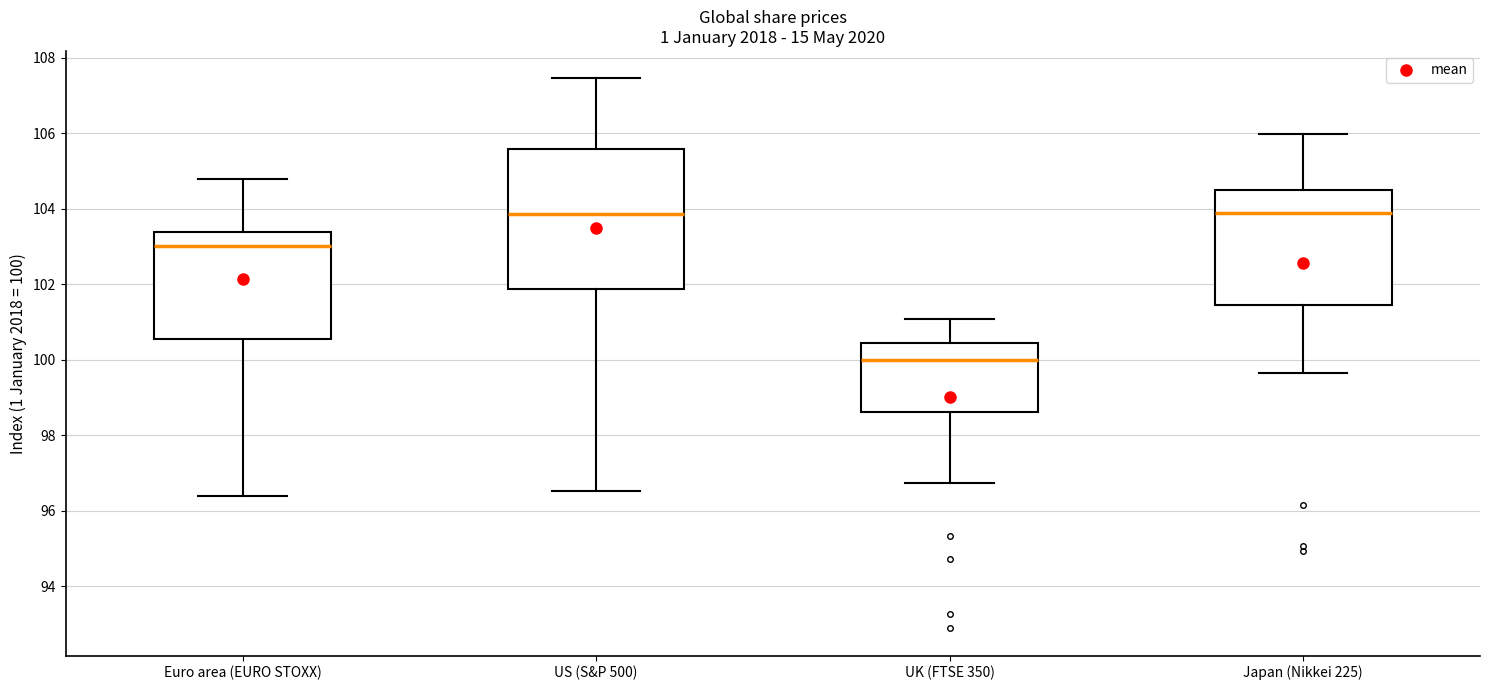

Reading left to right, read every box against the y-axis: the position of its median line, the range the box covers, and the ends of its whiskers. The values are not printed on the chart, so give them approximately, as read against the axis.

Euro area (EURO STOXX): median 103.0, box 100.6 to 103.4, whiskers 96.4 to 104.8
US (S&P 500): median 103.8, box 101.8 to 105.6, whiskers 96.6 to 107.4
UK (FTSE 350): median 100.0, box 98.6 to 100.4, whiskers 96.8 to 101.0
Japan (Nikkei 225): median 104.0, box 101.4 to 104.4, whiskers 99.6 to 106.0